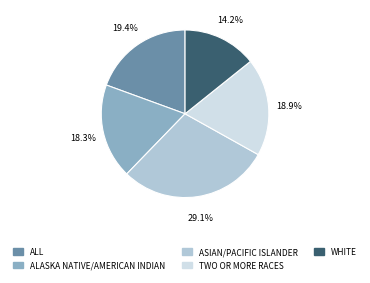

Between ALL and WHITE, which is larger?

ALL